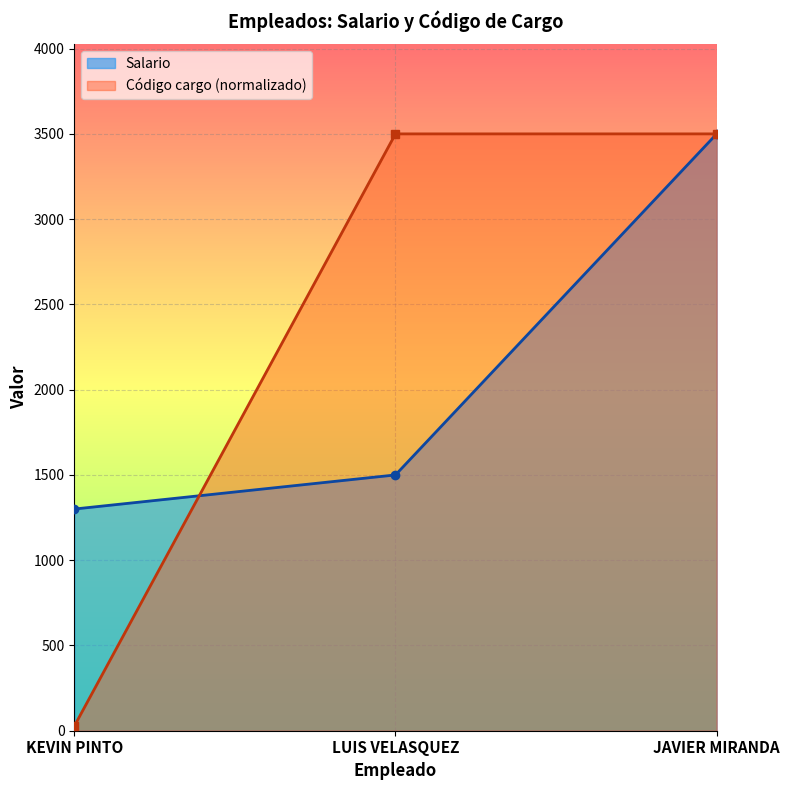

Reading right to left, extract all data points from this chart.

Salario: JAVIER MIRANDA=3500.0	LUIS VELASQUEZ=1500.0	KEVIN PINTO=1300.0
Código cargo: JAVIER MIRANDA=3500.0	LUIS VELASQUEZ=3499.9	KEVIN PINTO=26.7